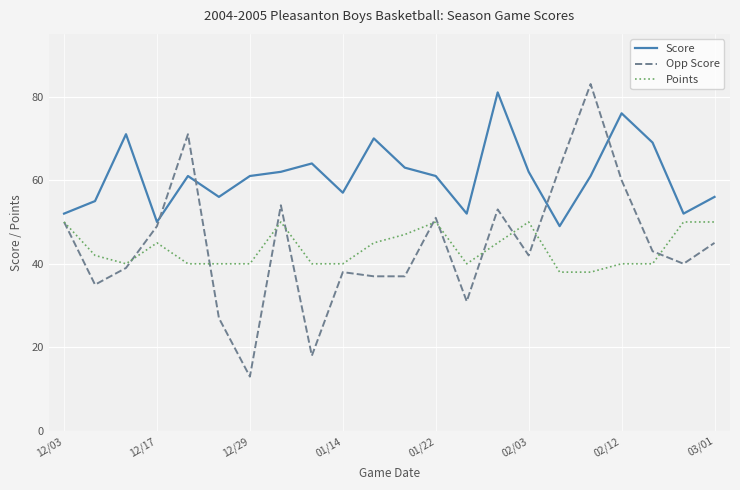

How many times do Score and Opp Score cross each other?

4